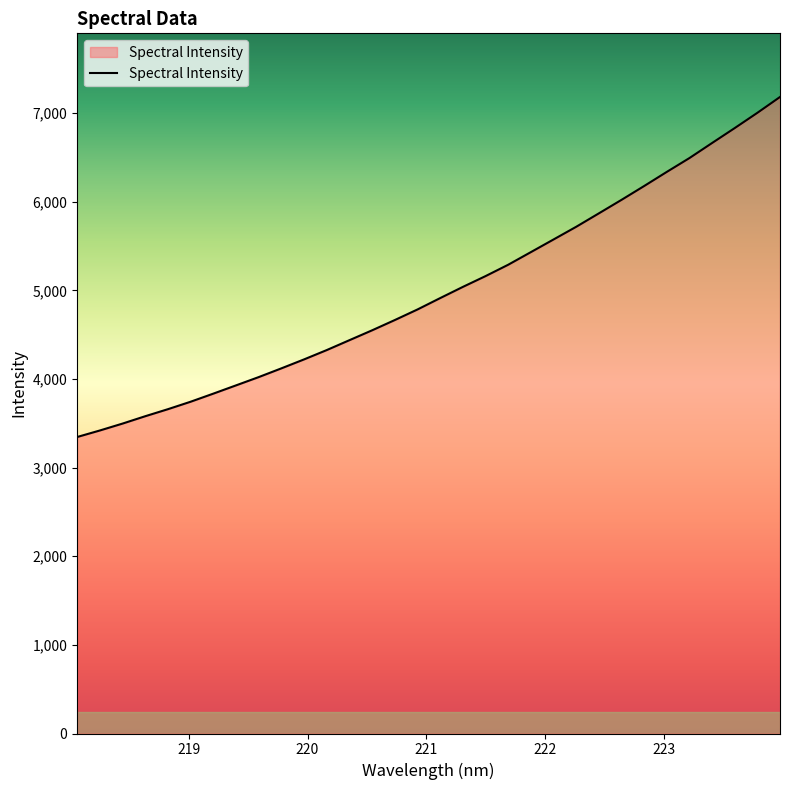

What is the maximum value shown in the chart?

7181.9